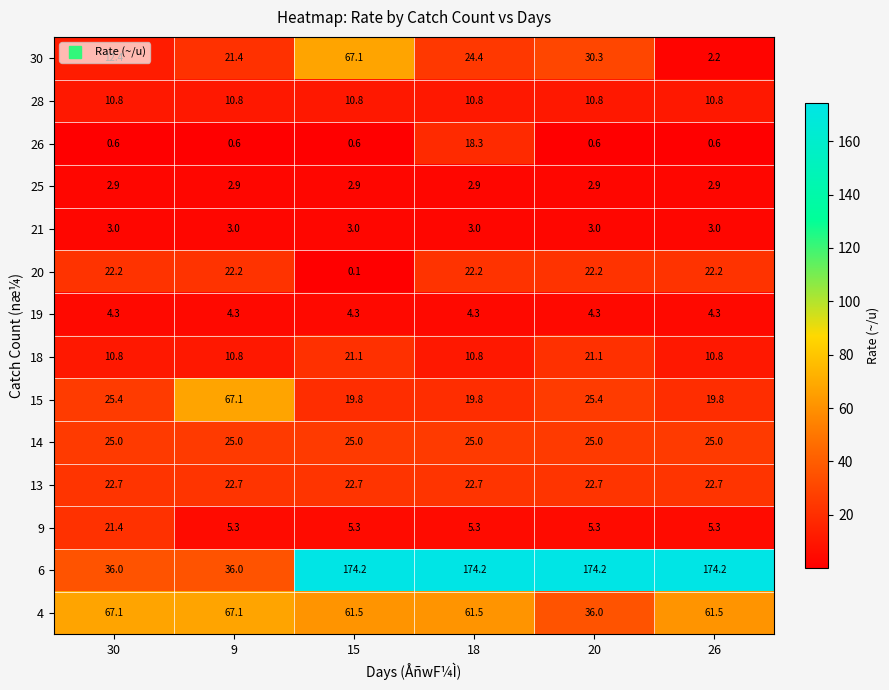

What is the total value across all series at 9?

299.2